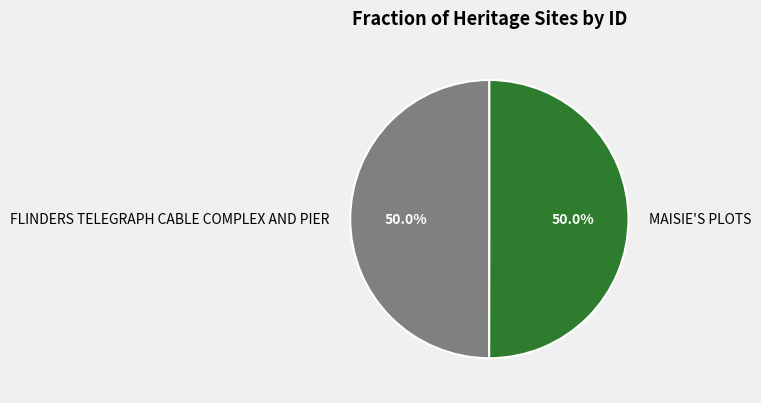

To the nearest percent, what is the combined percentage of FLINDERS TELEGRAPH CABLE COMPLEX AND PIER and MAISIE'S PLOTS?

100%